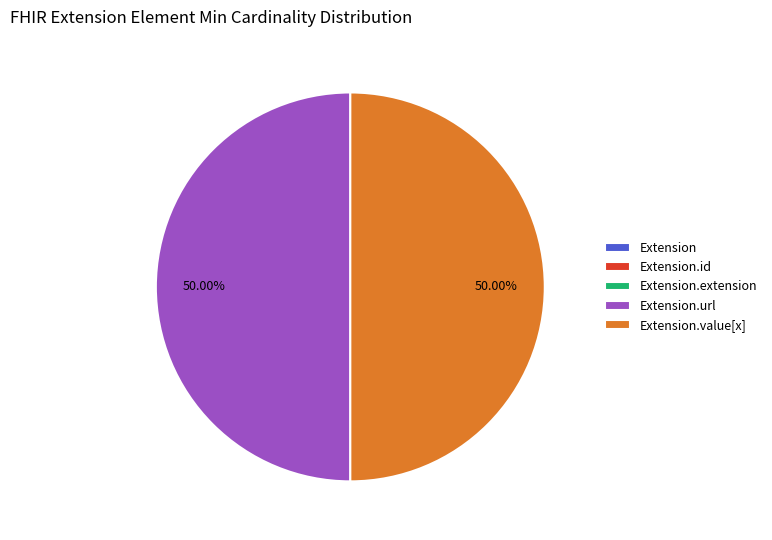

Rank the categories by value from highest to lowest.

Extension.url, Extension.value[x], Extension, Extension.id, Extension.extension